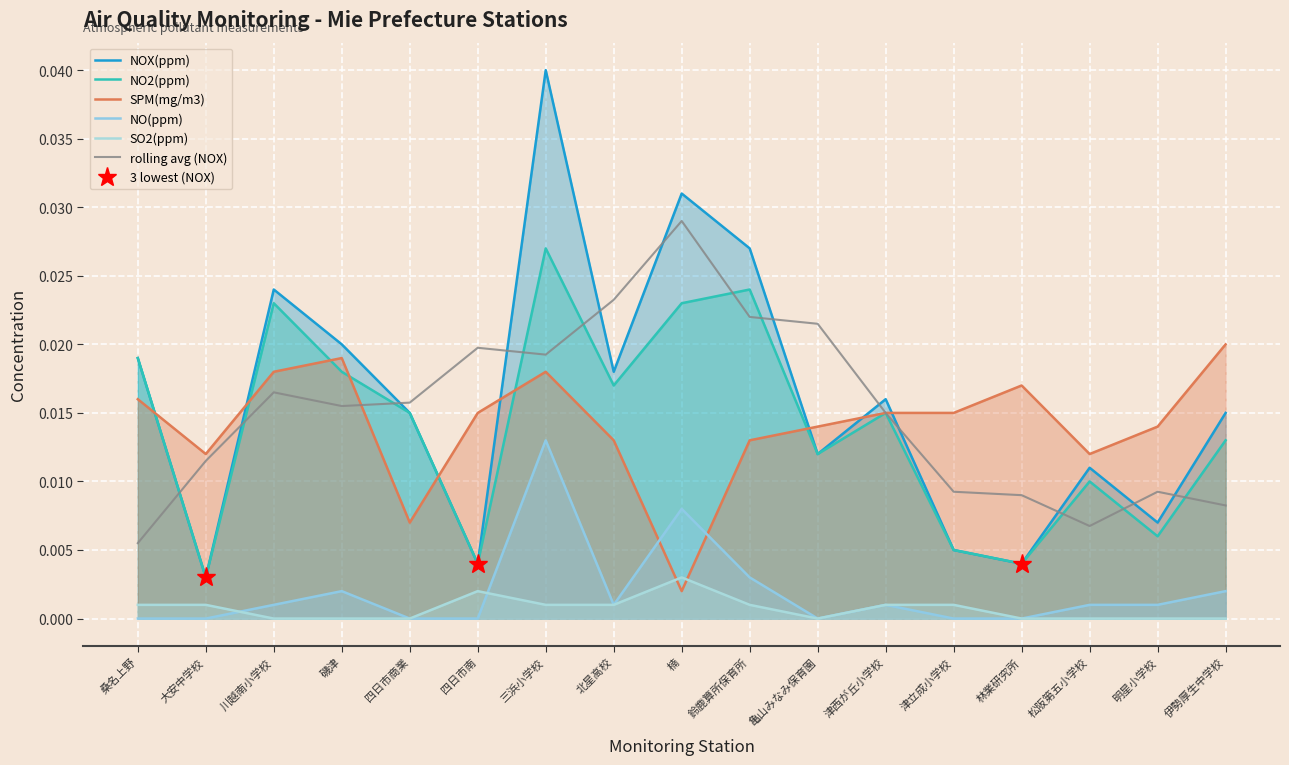

True or false: NOX(ppm) and SO2(ppm) intersect in this chart.

False